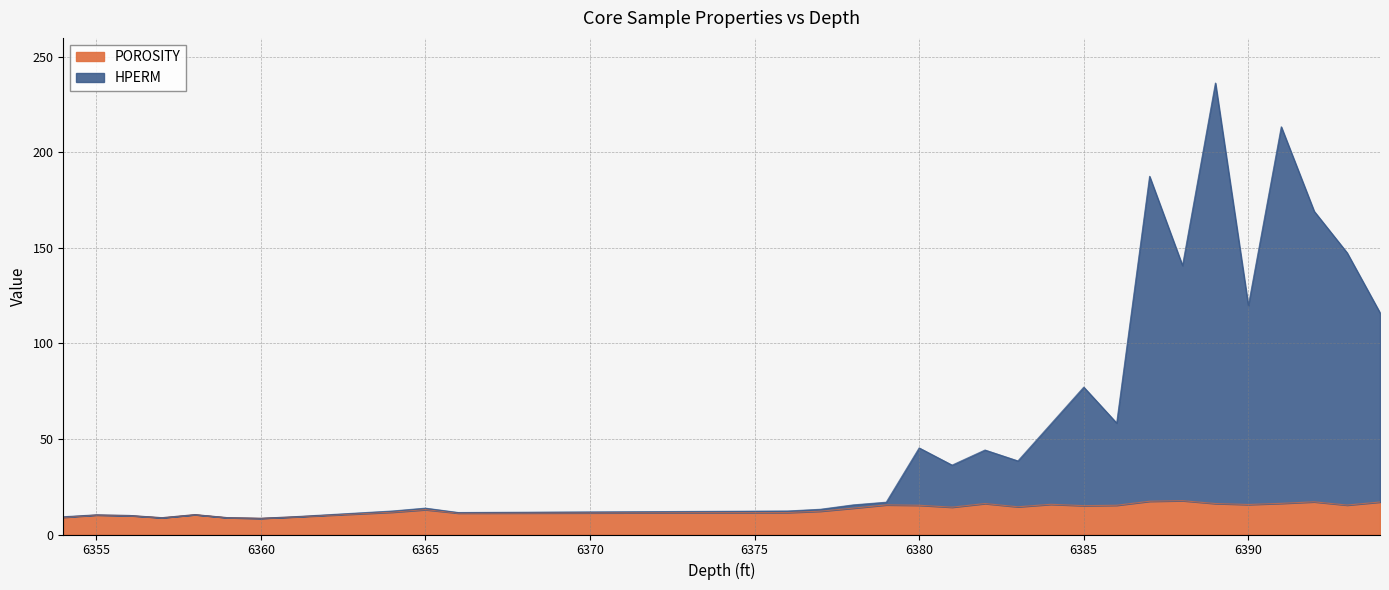

What is the approximate value of HPERM at 6384?

57.8